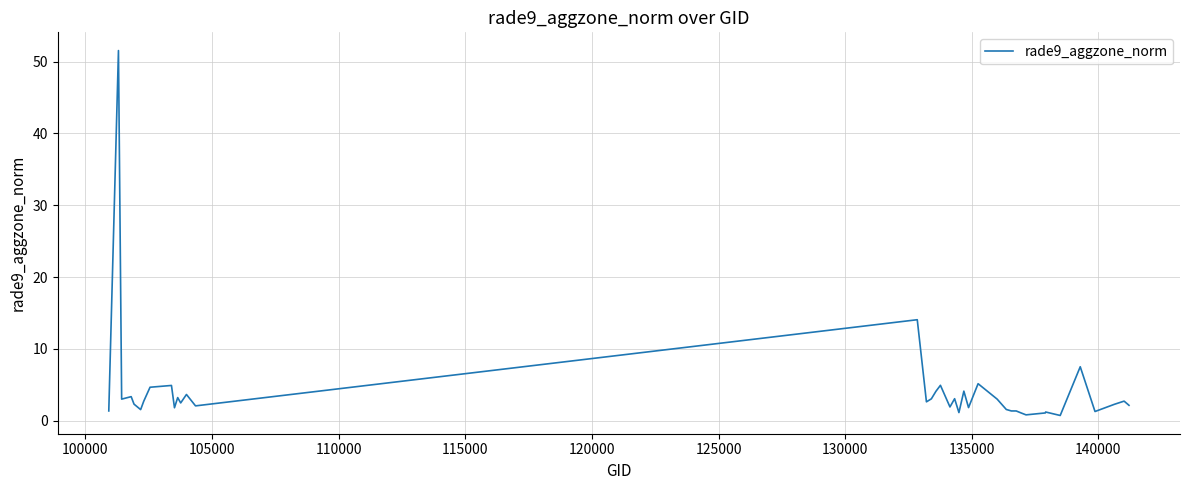

What is the maximum value shown in the chart?

51.5